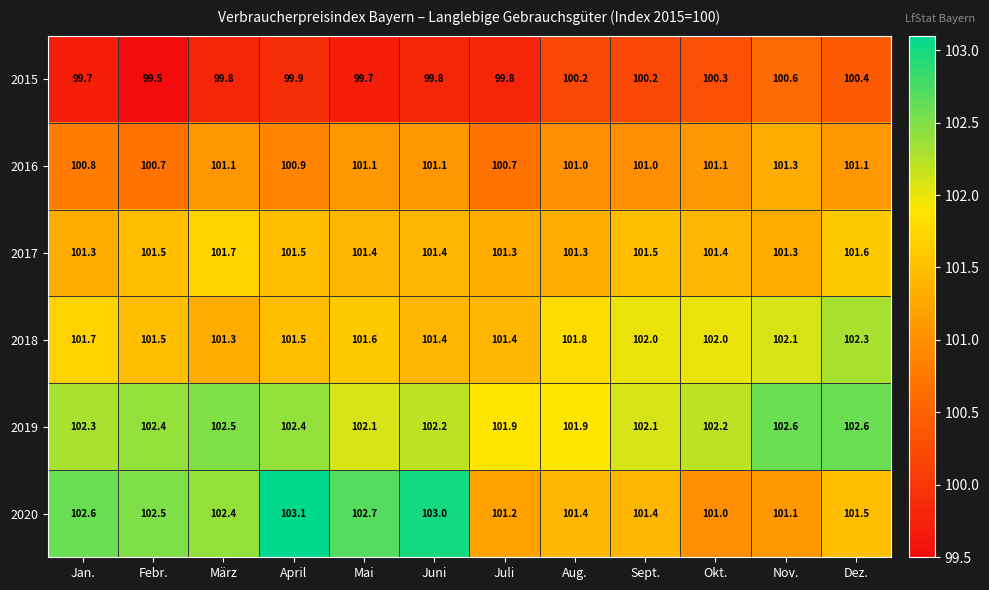

How many values in the 2016 series are below 101?

4